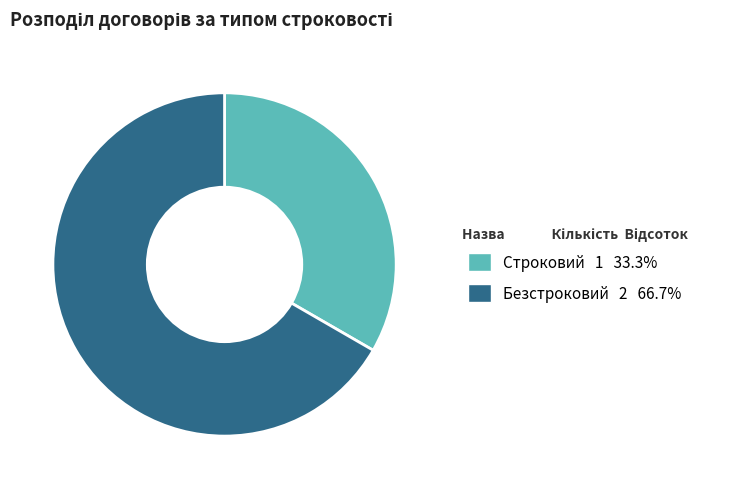

Which slice represents more than half of the pie?

Безстроковий